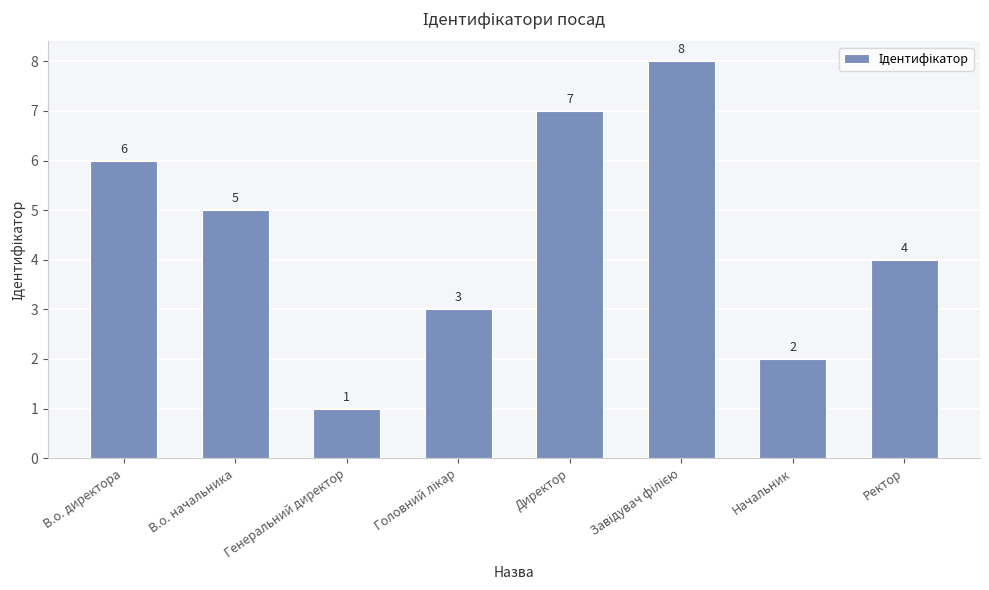

What is the ratio of the value at В.о. директора to the value at Начальник?

3.0